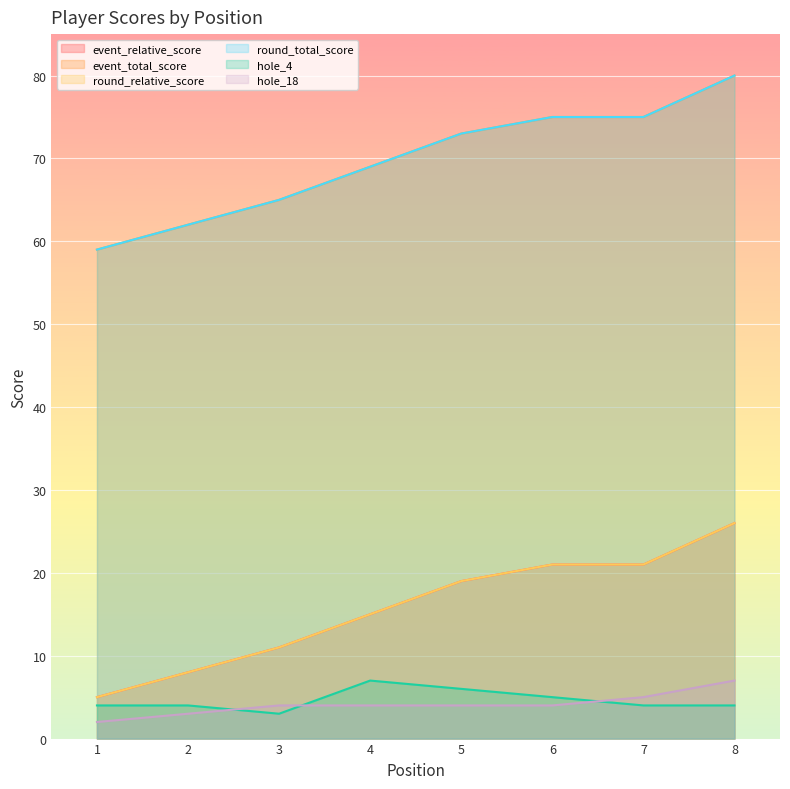

At how many categories does at least one series exceed 9?

8